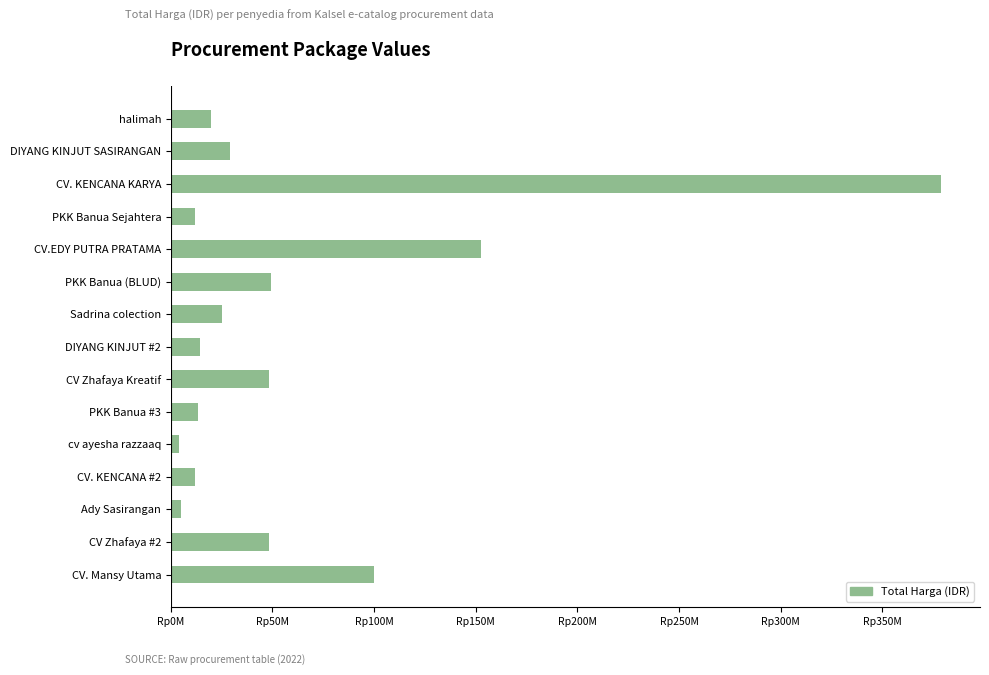

What is the sum of all values?

912020000